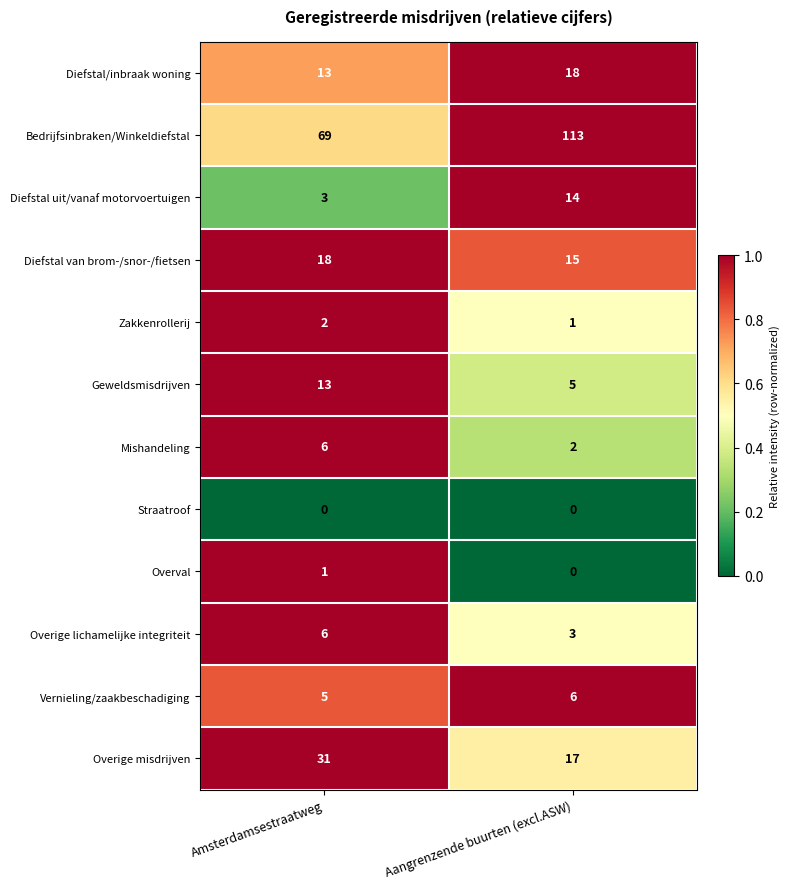

What is the sum of the Vernieling/zaakbeschadiging values at Aangrenzende buurten (excl.ASW) and Amsterdamsestraatweg?

11